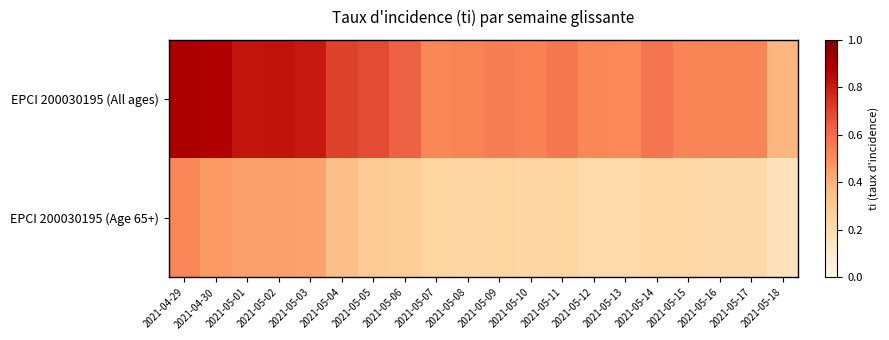

Which series has the largest total across all categories?

EPCI 200030195 (All ages)